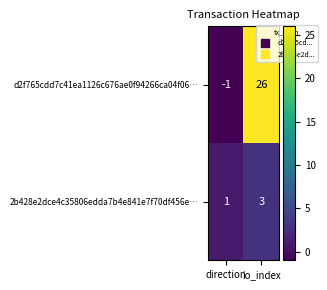

Which label corresponds to the smallest value in the chart?

direction